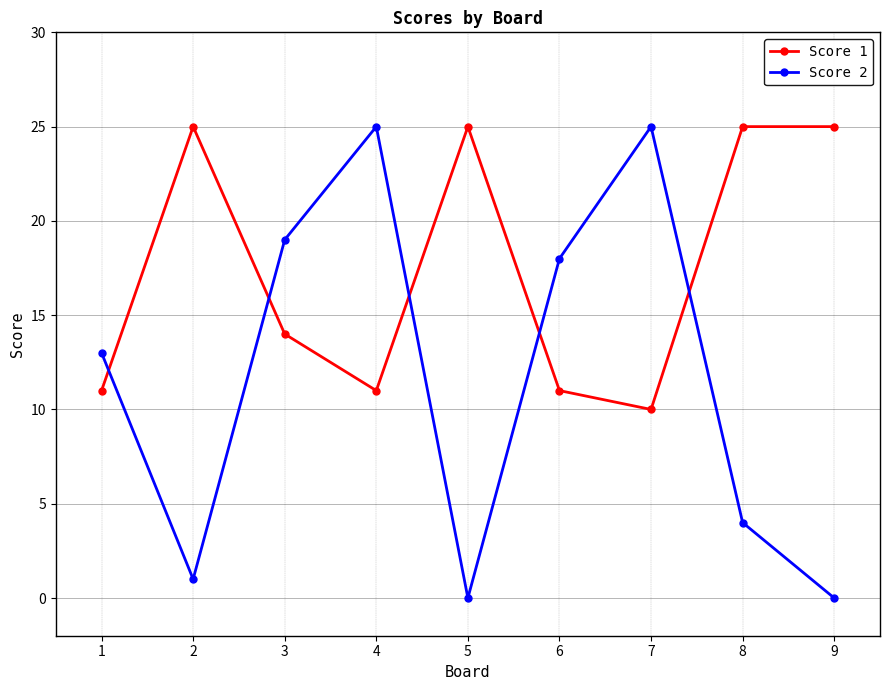

True or false: Score 2 has a value of 17 at 7.

False